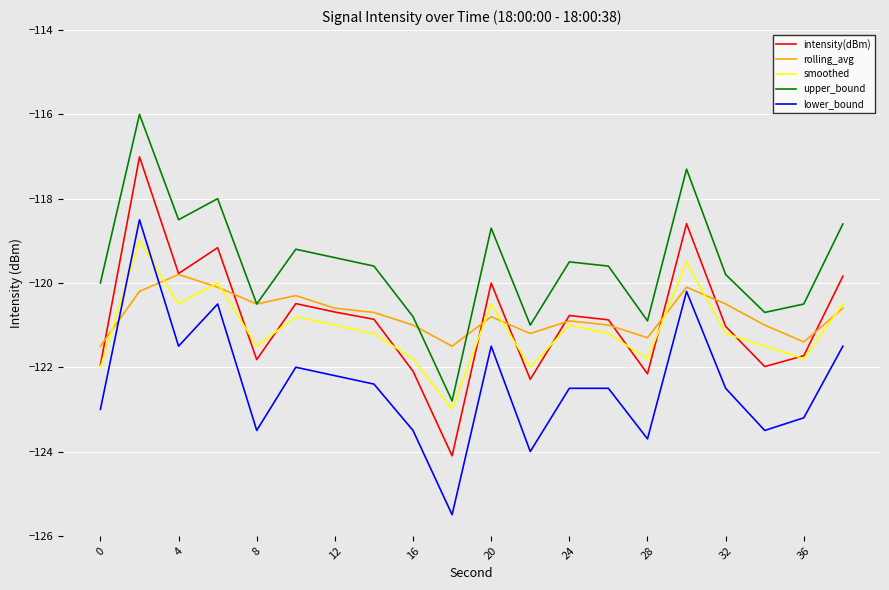

True or false: upper_bound has more than 2 interior local peaks.

True